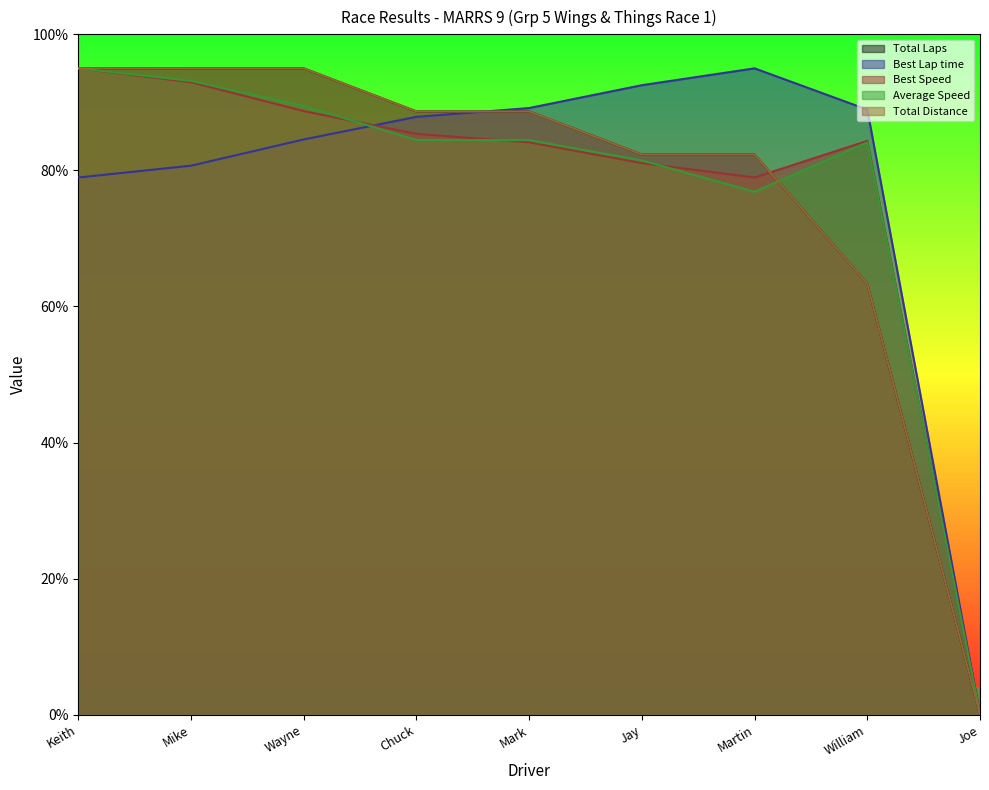

Does the chart display data point markers on the line(s)?

No